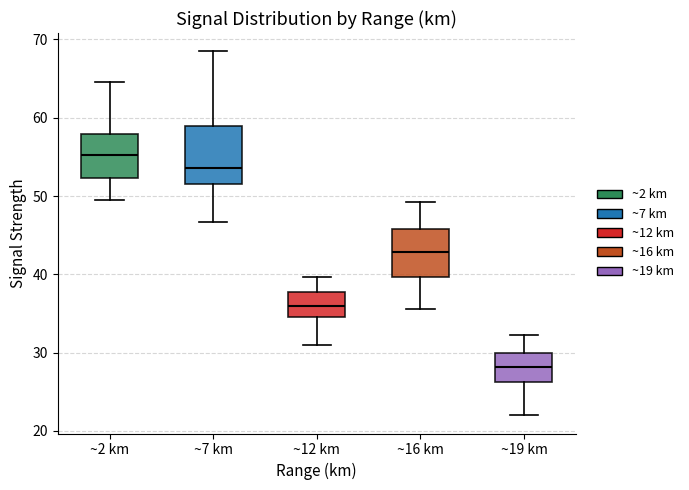

Reading left to right, read every box against the y-axis: the position of its median line, the range the box covers, and the ends of its whiskers. The values are not printed on the chart, so give them approximately, as read against the axis.

~2 km: median 55, box 52 to 58, whiskers 50 to 65
~7 km: median 54, box 52 to 59, whiskers 47 to 69
~12 km: median 36, box 35 to 38, whiskers 31 to 40
~16 km: median 43, box 40 to 46, whiskers 36 to 49
~19 km: median 28, box 26 to 30, whiskers 22 to 32